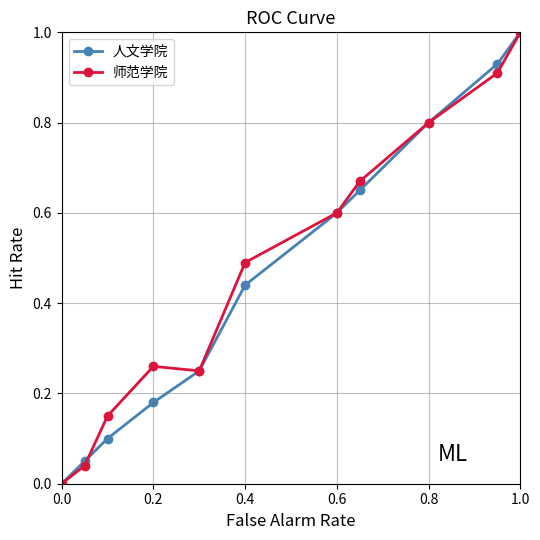

True or false: 人文学院 has more than 0 points higher than both neighbors.

False